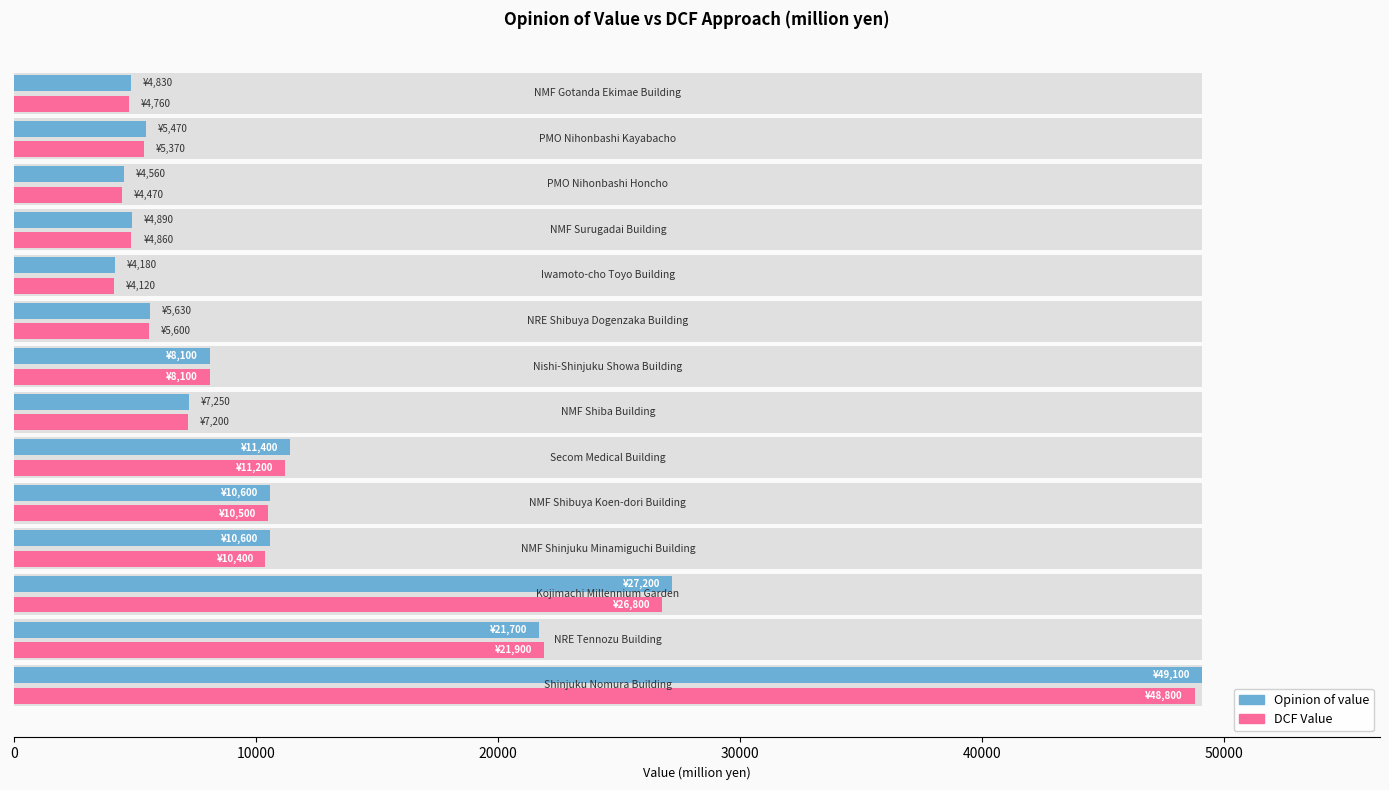

How many groups of bars are there?

14